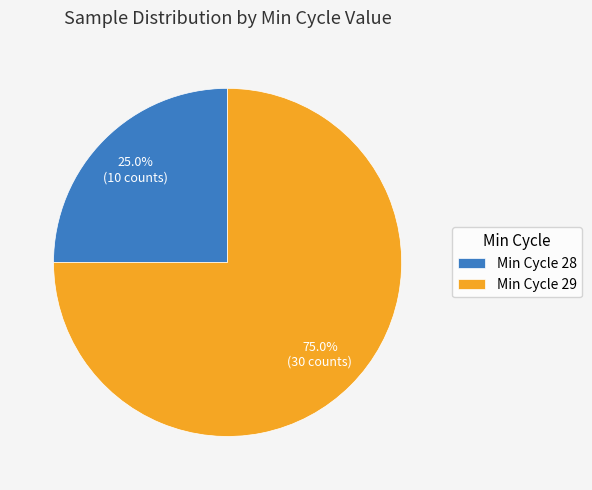

Which category accounts for the majority?

Min Cycle 29